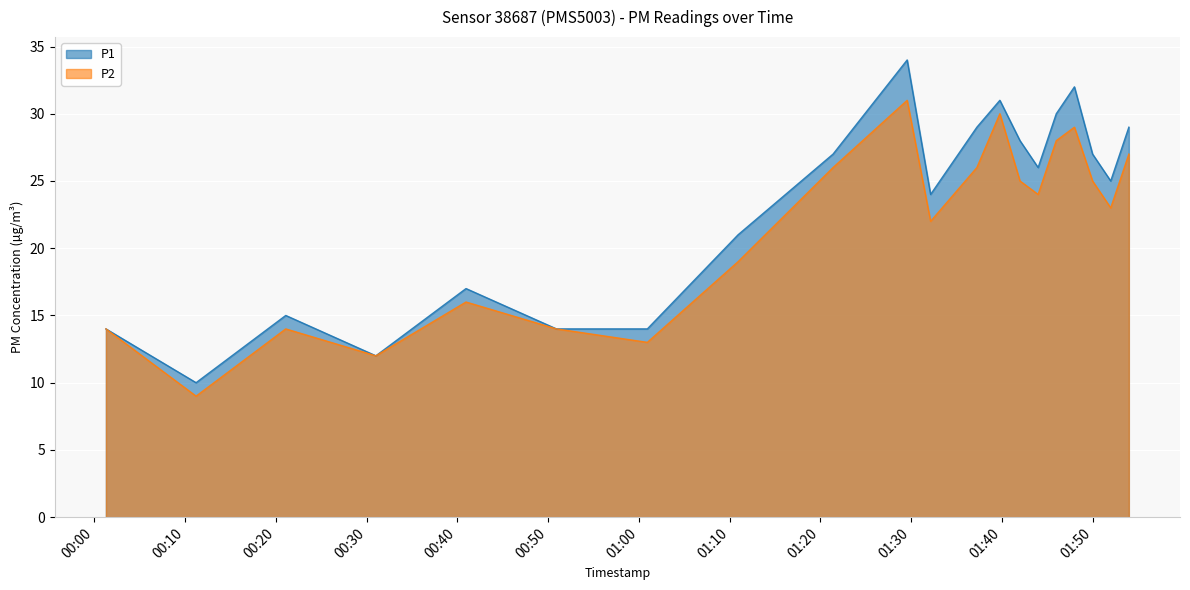

True or false: P1 and P2 cross at least once.

False